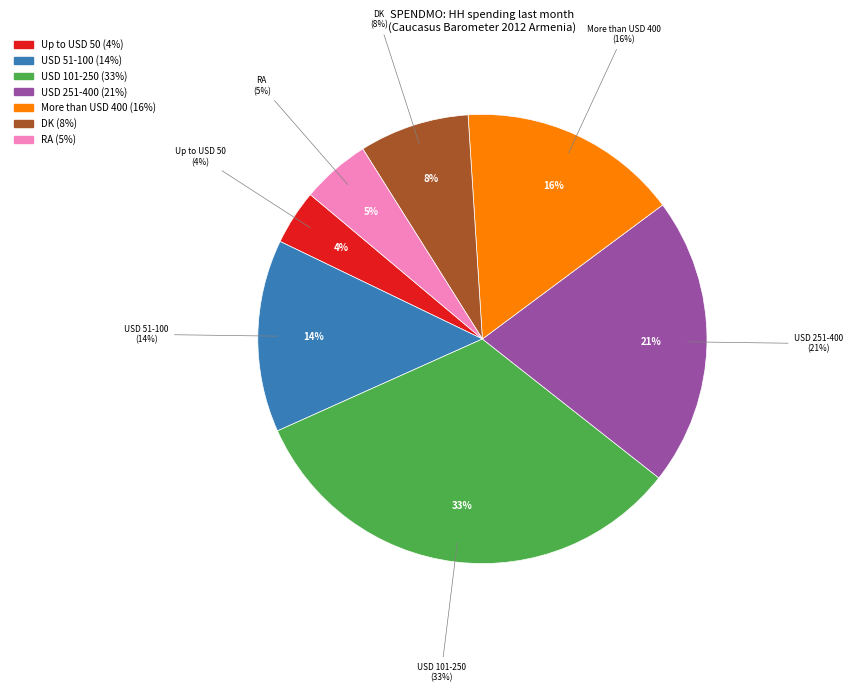

The USD 101-250 slice represents 33% of the pie. True or false?

True